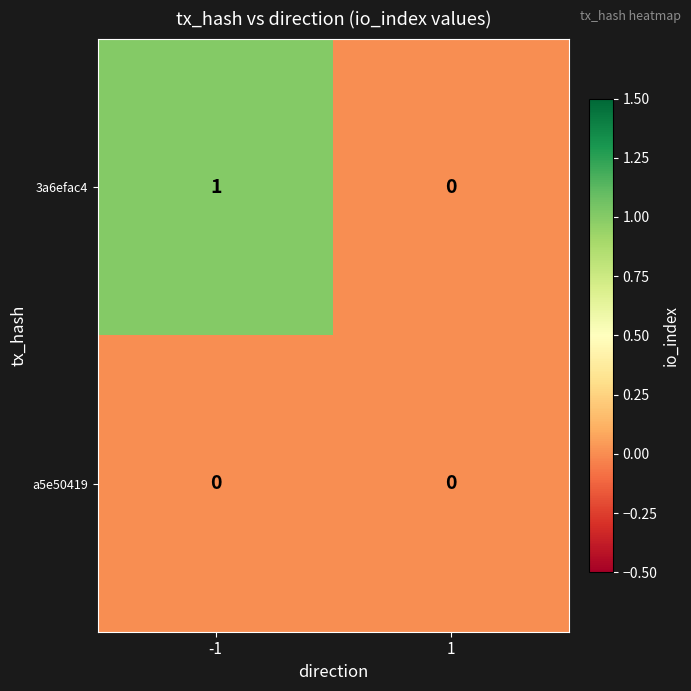

Rank the series by their maximum value, from lowest to highest.

a5e50419, 3a6efac4